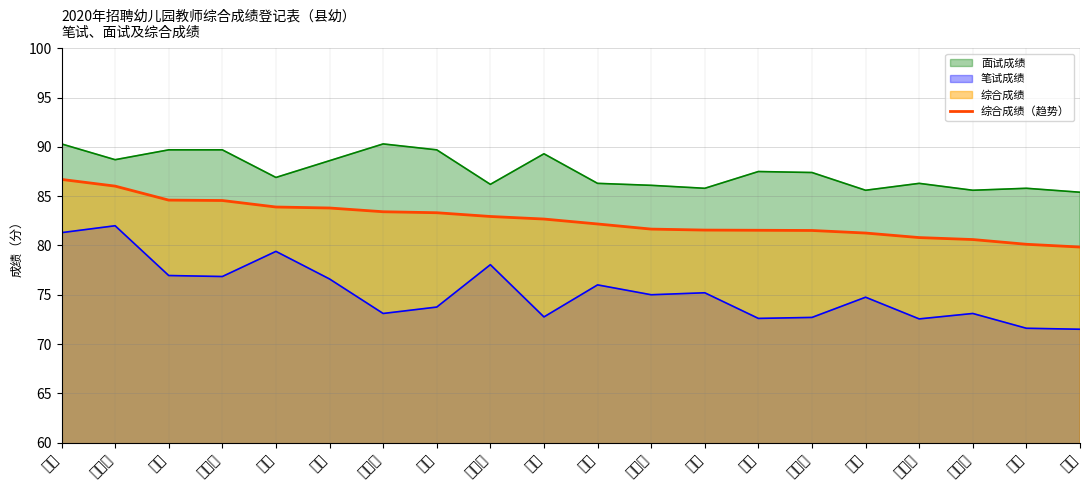

True or false: there are more than 2 points higher than both neighbors.

False